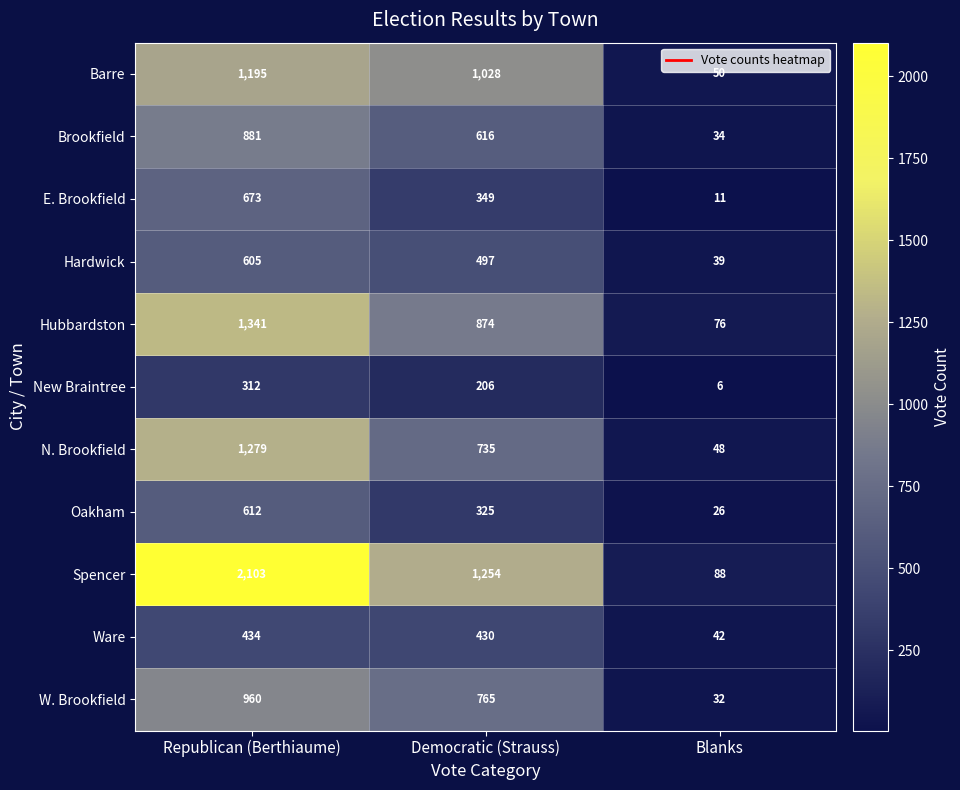

Which category has the highest value across all series?

Republican (Berthiaume)